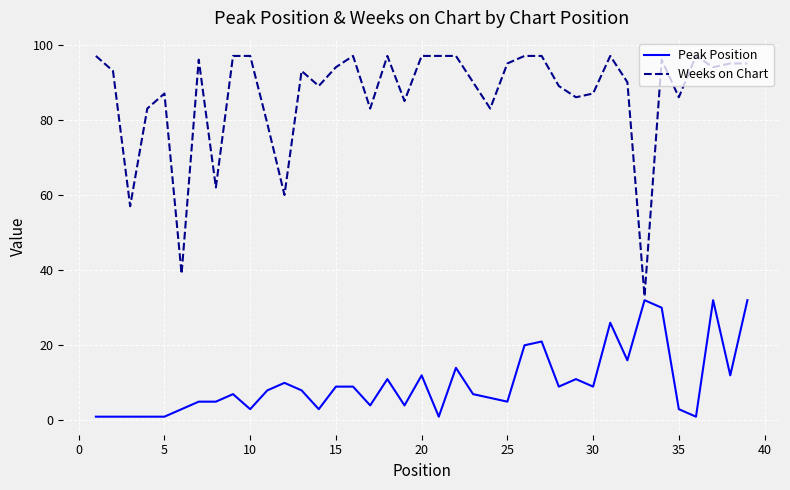

Which series has the largest range (max minus min)?

Weeks on Chart